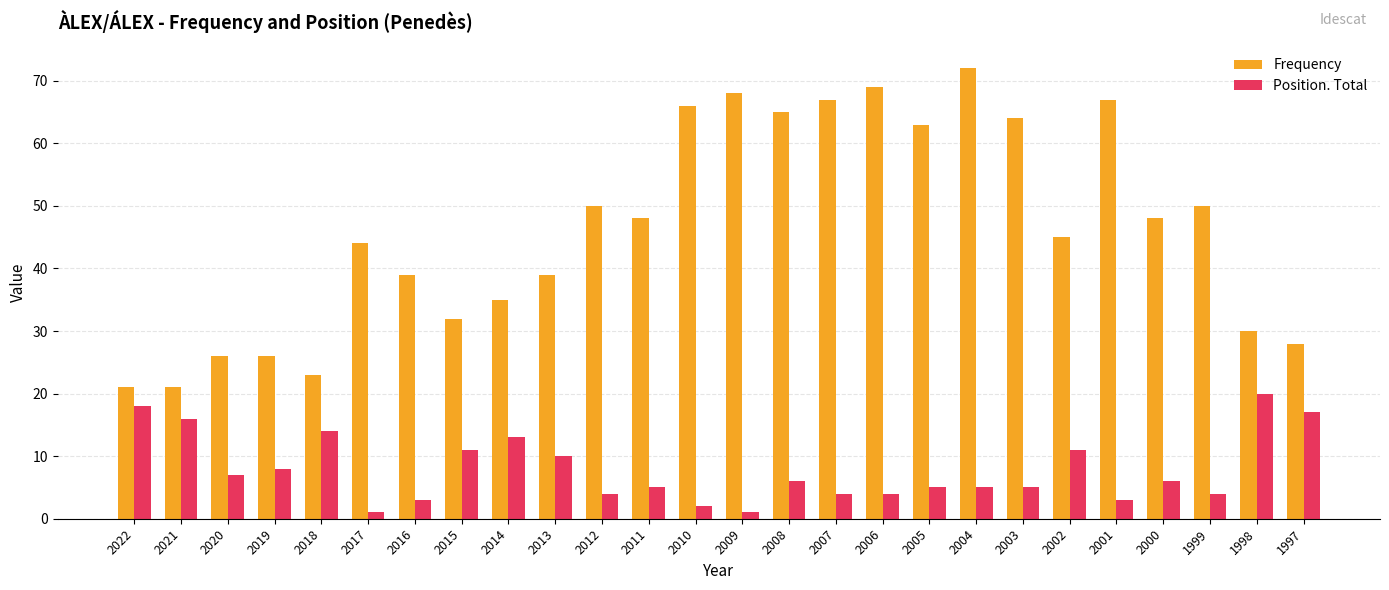

Rank the series at 2005 from lowest to highest value.

Position. Total, Frequency